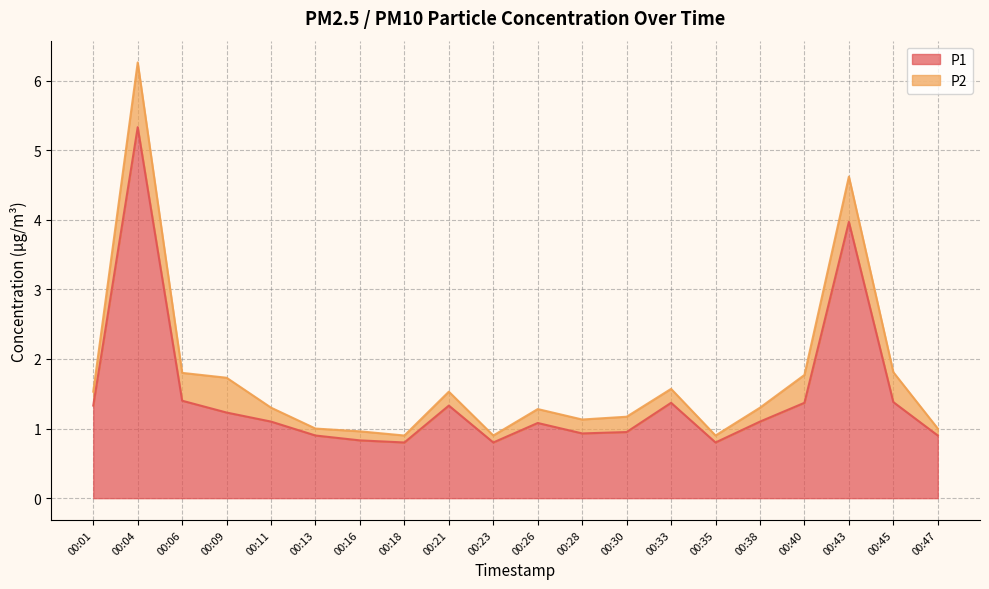

Is it true that the value at 00:33 is 0.3?

False